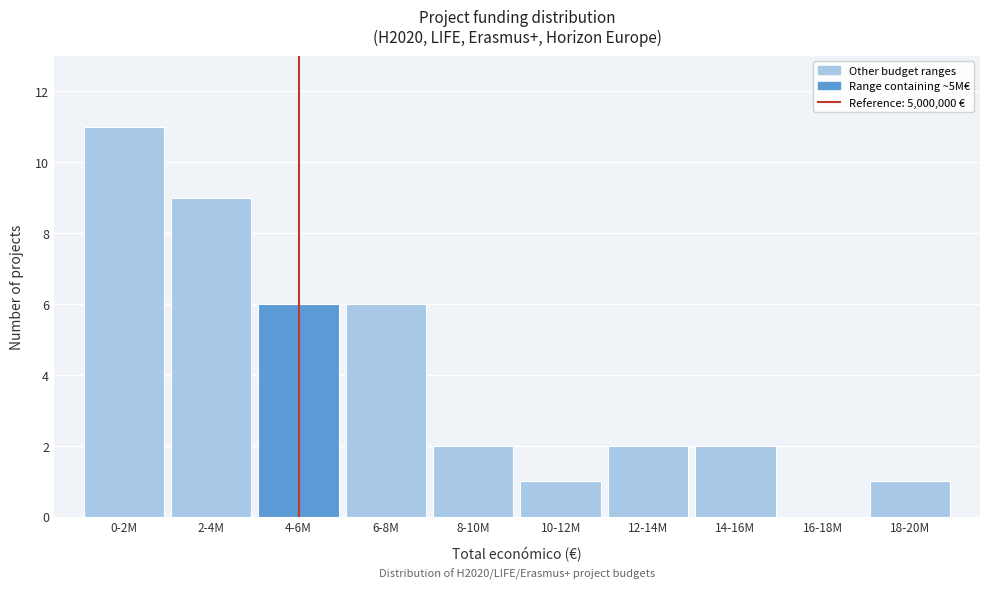

Reading right to left, extract all data points from this chart.

18-20M=1	16-18M=0	14-16M=2	12-14M=2	10-12M=1	8-10M=2	6-8M=6	4-6M=6	2-4M=9	0-2M=11